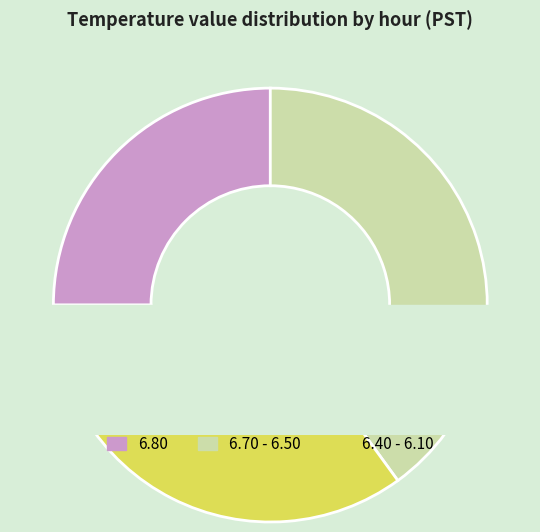

Is there any slice that represents more than half of the pie?

No